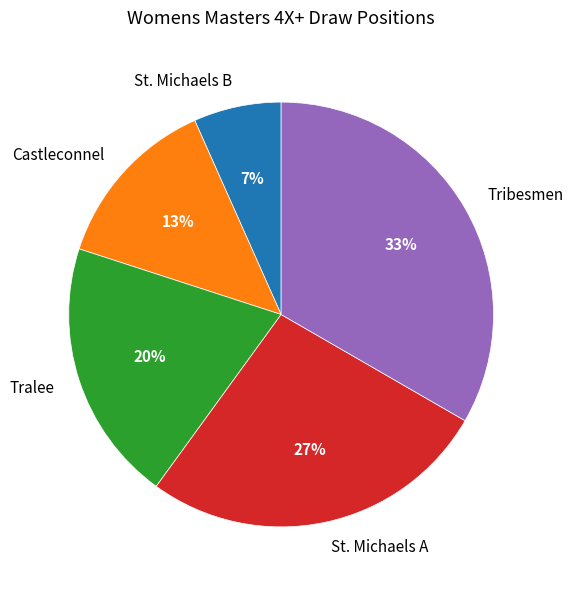

Do Castleconnel and Tribesmen together represent more than half of the pie?

No